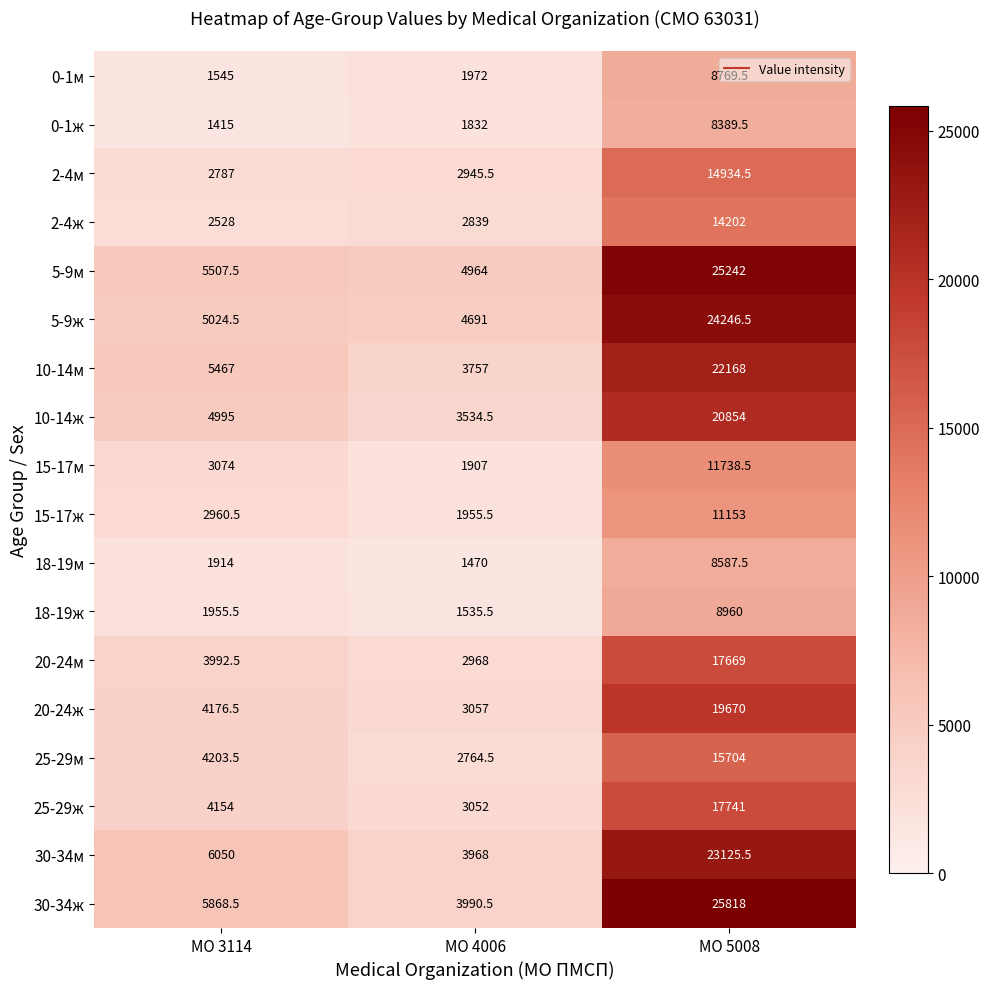

The value of 0-1м at МО 5008 is 13972.7. True or false?

False